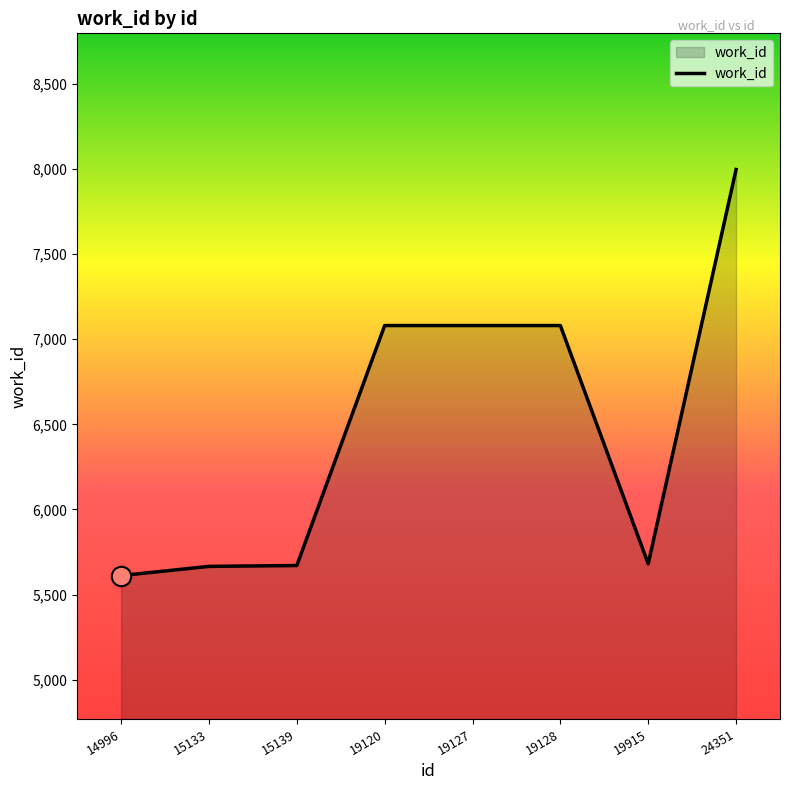

At which category does the chart reach its minimum across all series?

14996